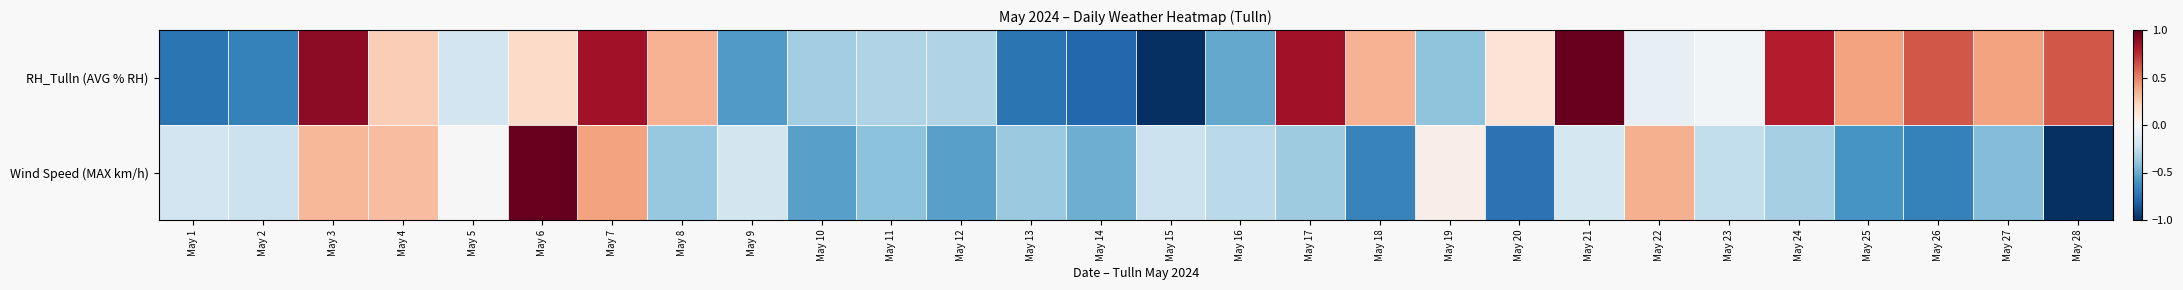

How many data points does each series have?

28